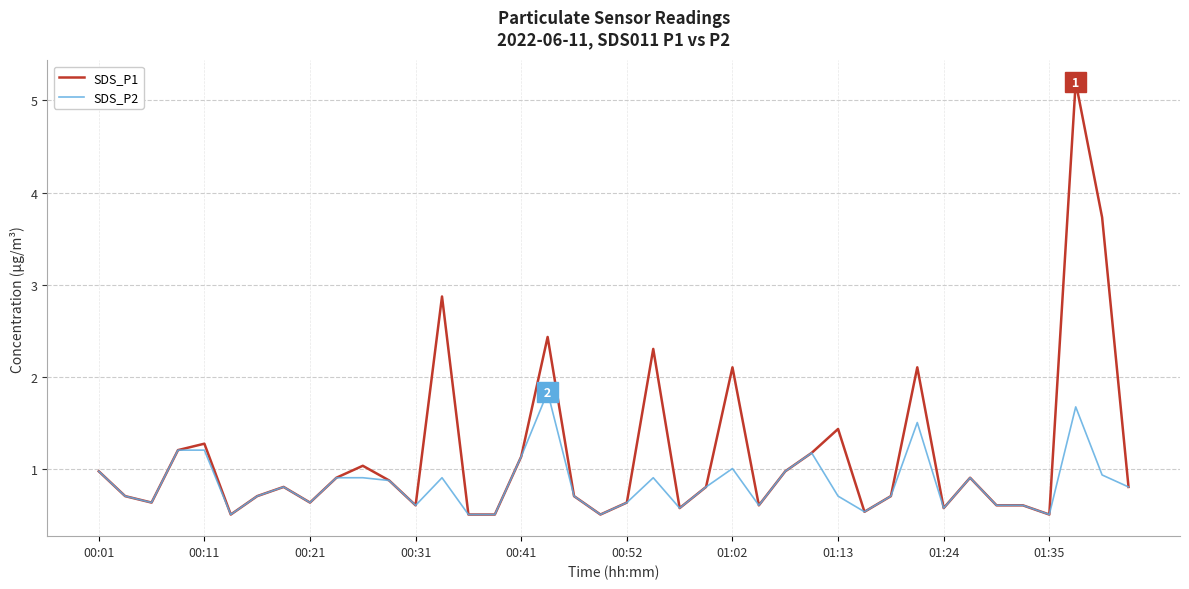

Which series has the largest total across all categories?

SDS_P1